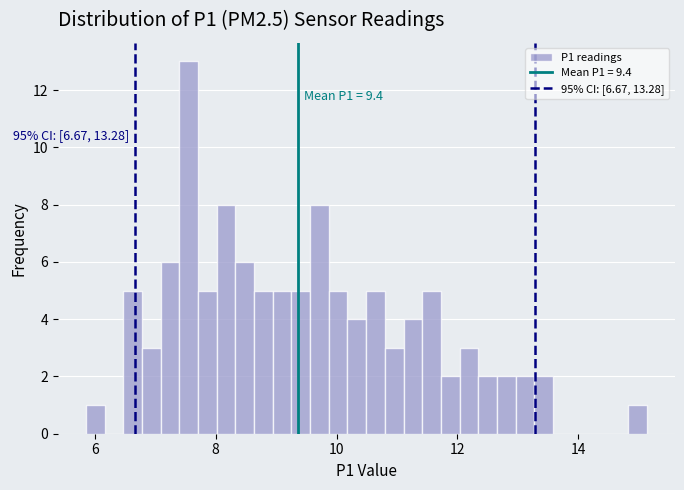

Around what value on the x-axis is the tallest bar? Give the approximate position of its centre, as read against the axis.

7.6